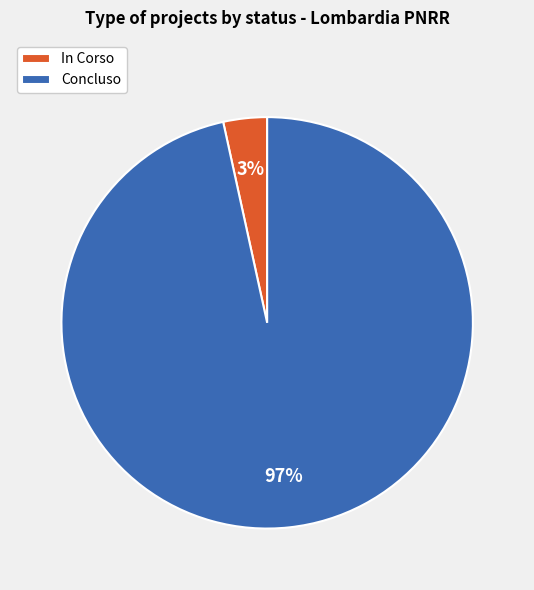

Does any single category account for the majority?

Yes